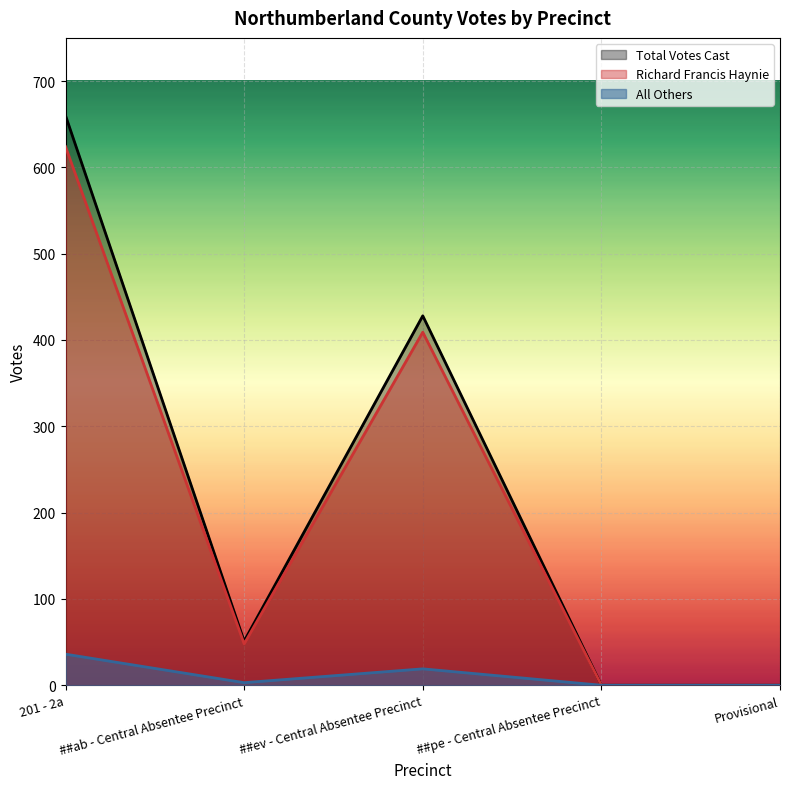

What is the label of the 3rd point from the left?

##ev - Central Absentee Precinct